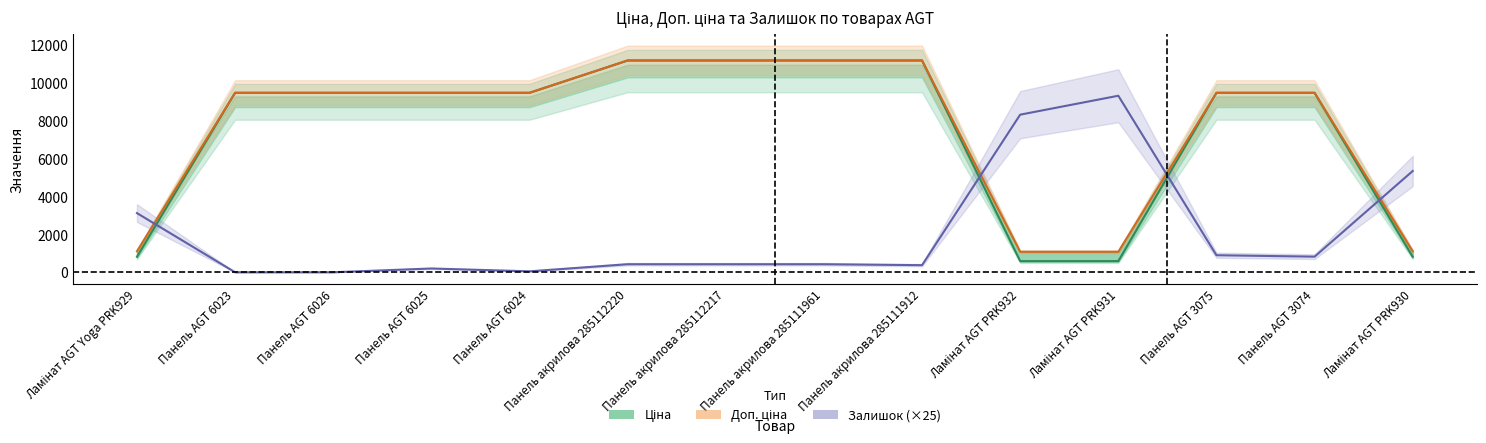

Where is the first local minimum for Залишок (×25)?

Панель AGT 6024